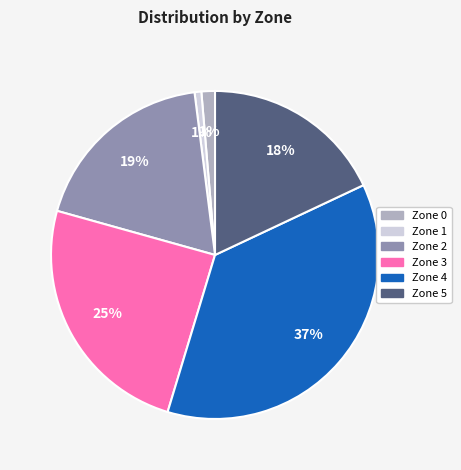

Do Zone 3 and Zone 4 together represent more than half of the pie?

Yes